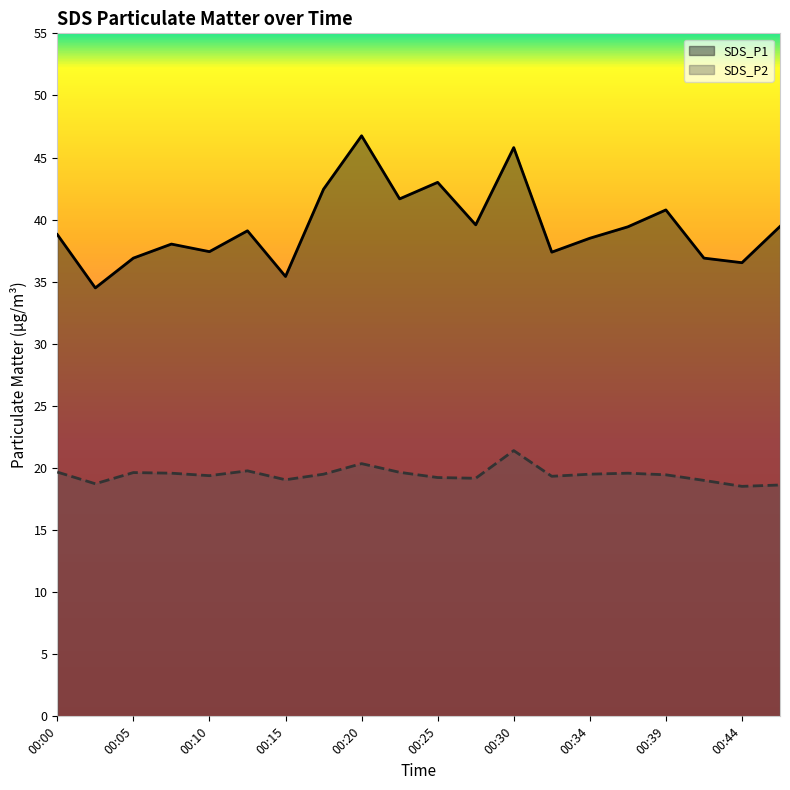

List the labels in order of SDS_P2 value, largest first.

00:30, 00:20, 00:13, 00:00, 00:22, 00:05, 00:08, 00:37, 00:17, 00:34, 00:39, 00:10, 00:32, 00:25, 00:27, 00:15, 00:42, 00:03, 00:47, 00:44